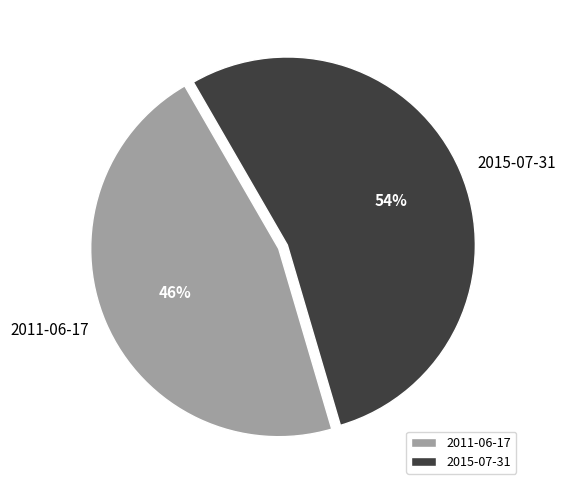

Is it true that 2015-07-31 is 54% of the pie?

True